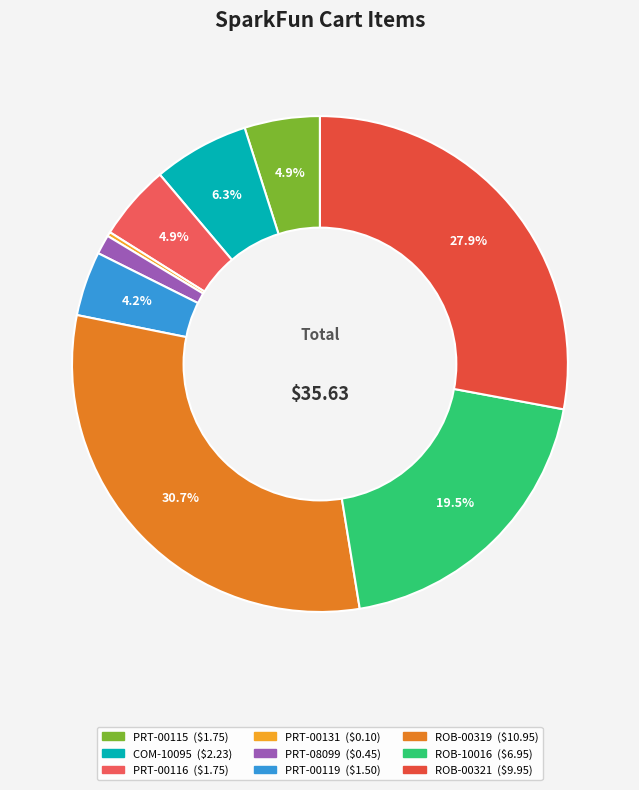

Count the number of slices in the pie.

9